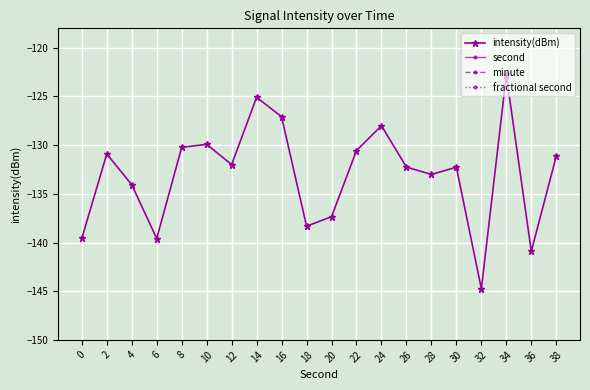

At which category is the sum across all series the highest?

34